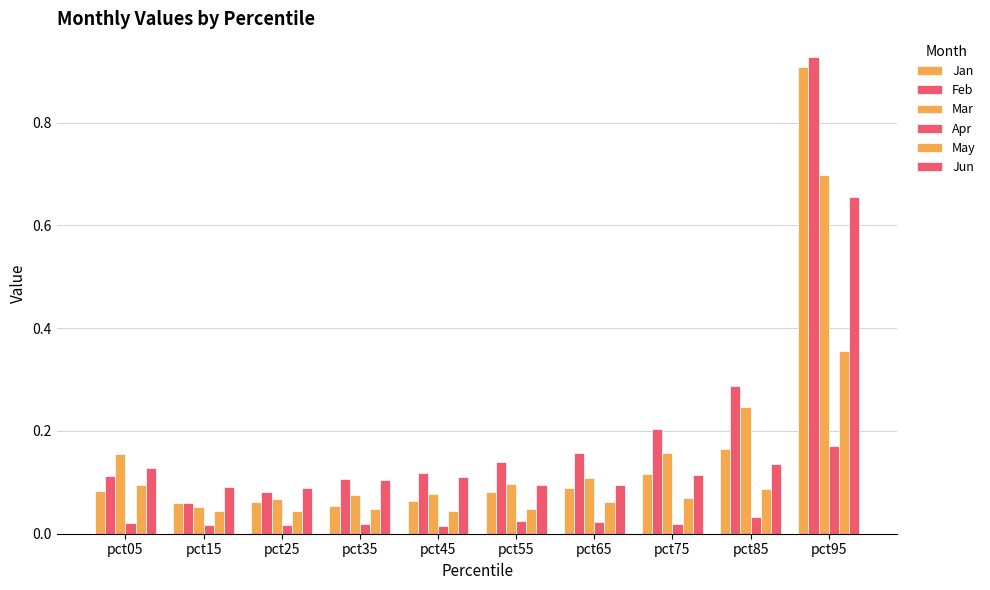

Rank the series at pct15 from highest to lowest value.

Jun, Jan, Feb, Mar, May, Apr